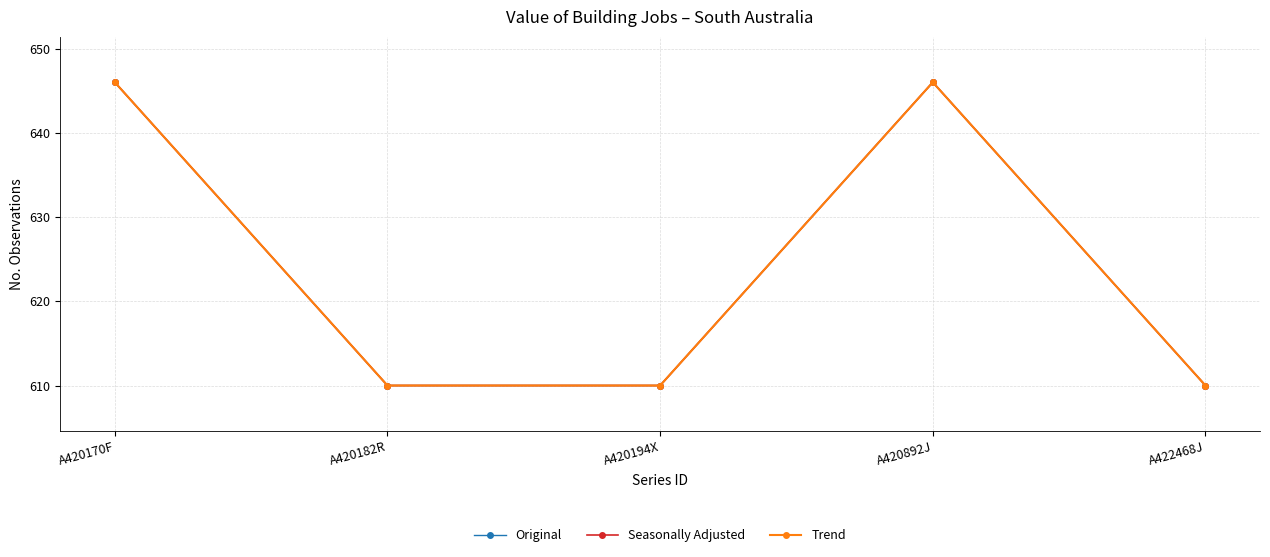

What is the average value of the Trend series?

624